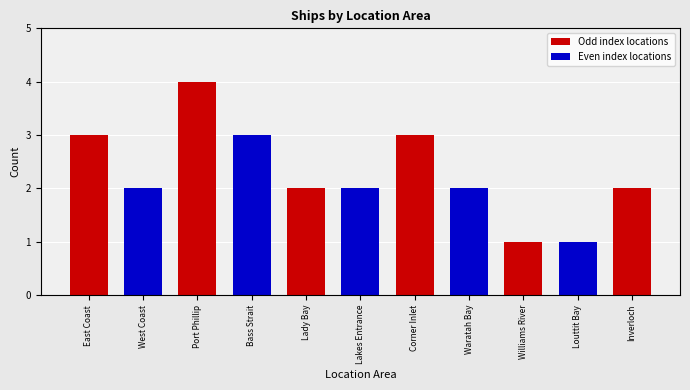

How many bars are there in total?

11